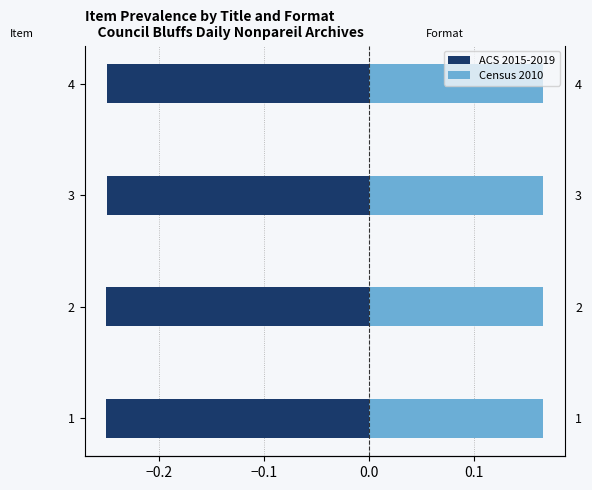

Which has a higher value, 2 or 3?

3